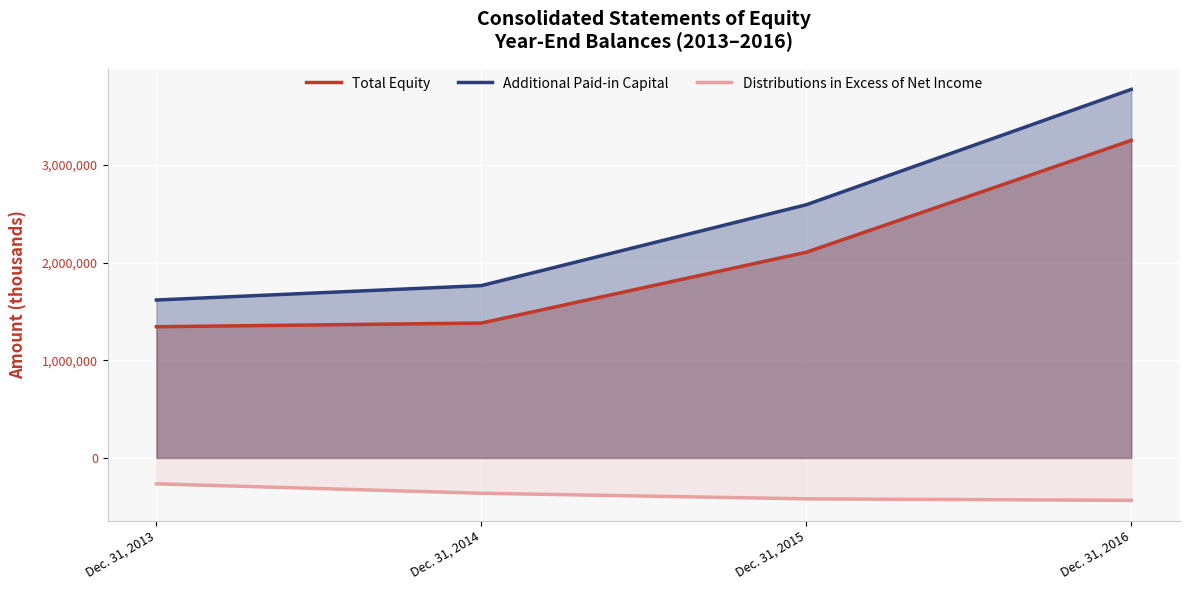

Reading left to right, extract all data points from this chart.

Total Equity: Dec. 31, 2013=1344208	Dec. 31, 2014=1382047	Dec. 31, 2015=2107265	Dec. 31, 2016=3253228
Additional Paid-in Capital: Dec. 31, 2013=1618054	Dec. 31, 2014=1765381	Dec. 31, 2015=2593827	Dec. 31, 2016=3775336
Distributions in Excess of Net Income: Dec. 31, 2013=-264804	Dec. 31, 2014=-361330	Dec. 31, 2015=-418650	Dec. 31, 2016=-434114